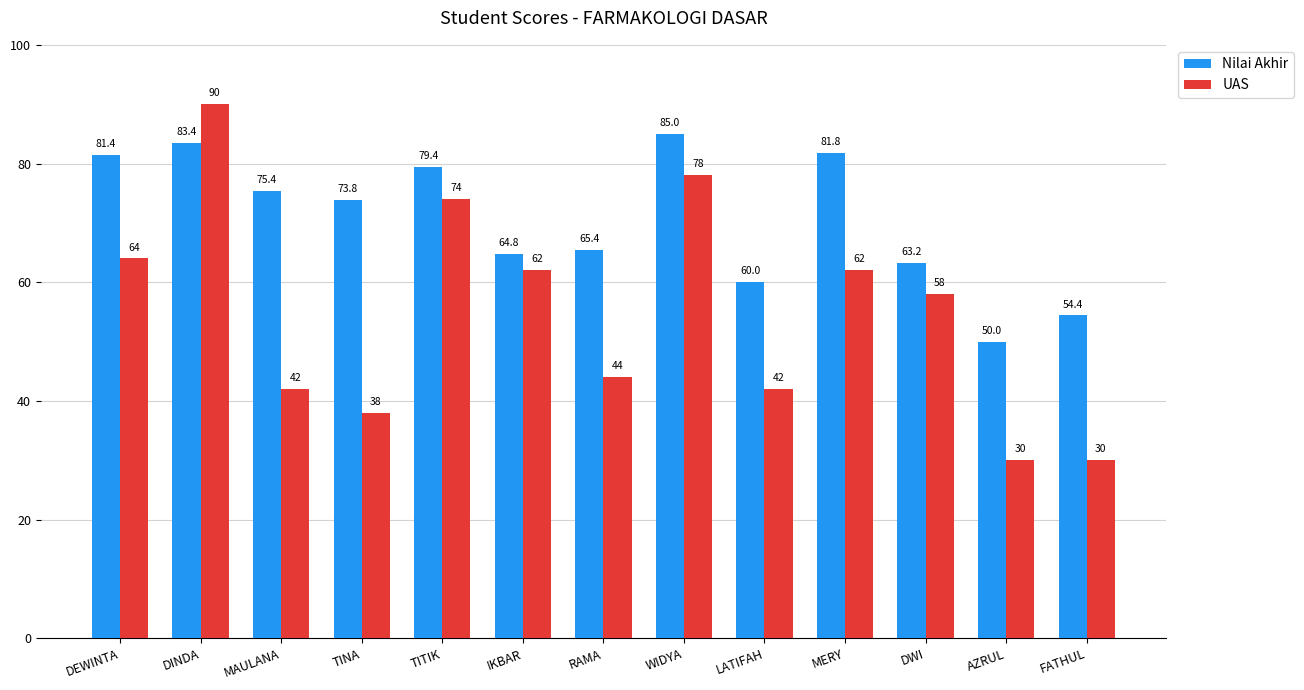

True or false: Nilai Akhir has a value of 89.5 at DWI.

False